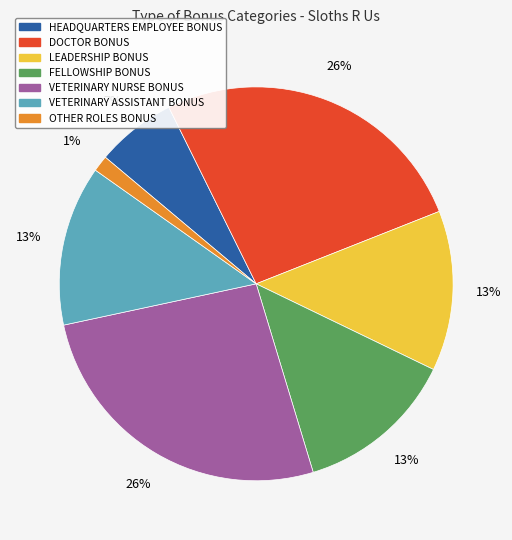

Between HEADQUARTERS EMPLOYEE BONUS and DOCTOR BONUS, which is larger?

DOCTOR BONUS